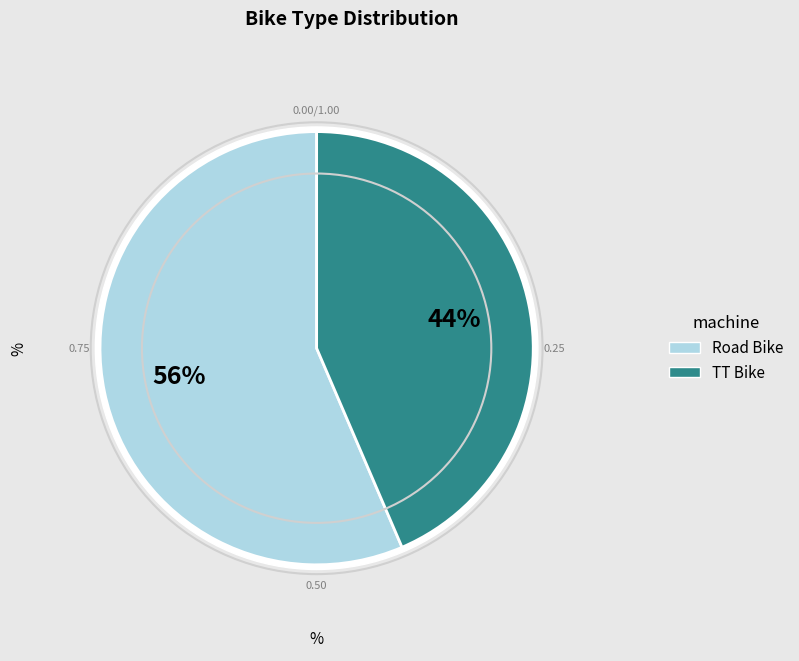

The TT Bike slice represents 29% of the pie. True or false?

False